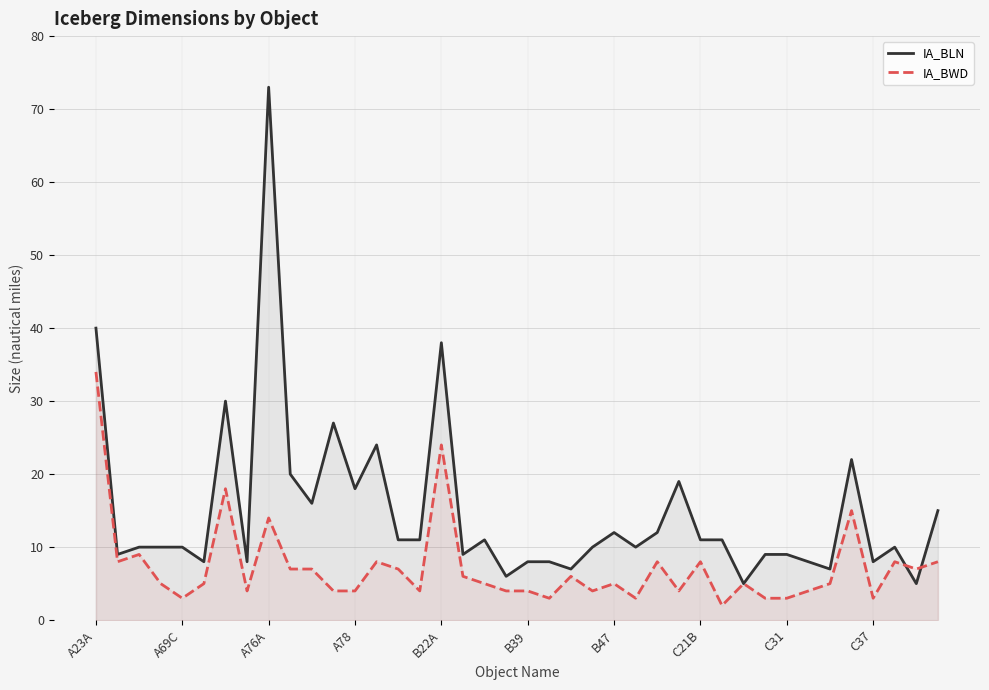

What is the maximum value shown in the chart?

73